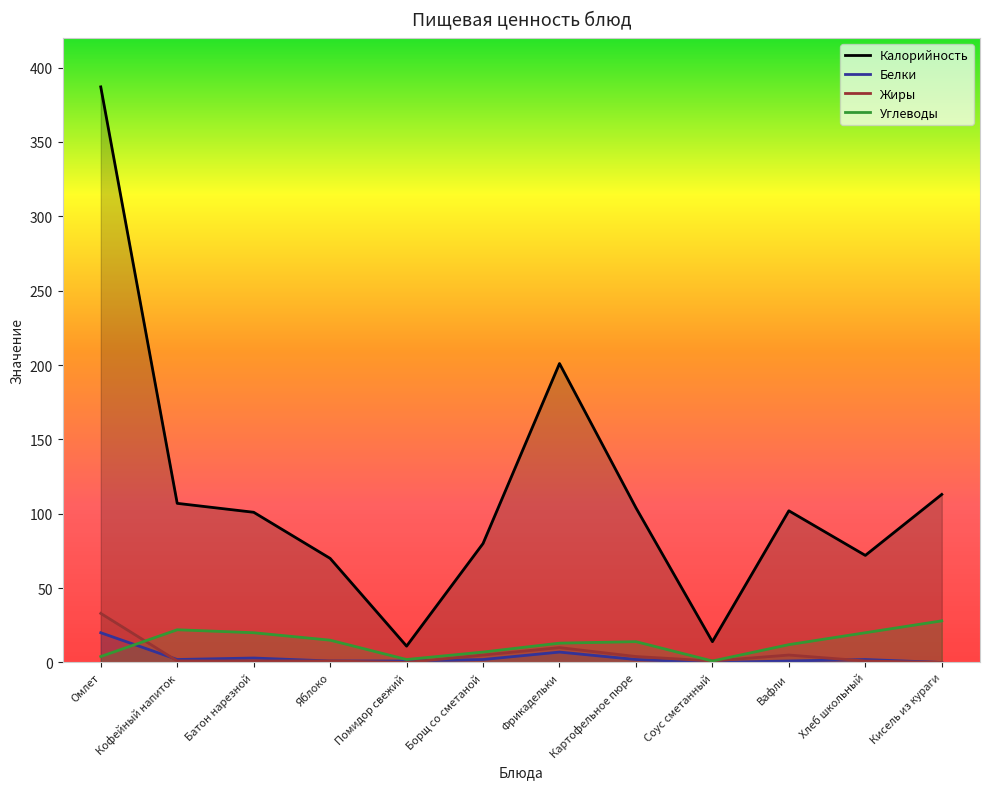

At which category is the sum across all series the highest?

Омлет